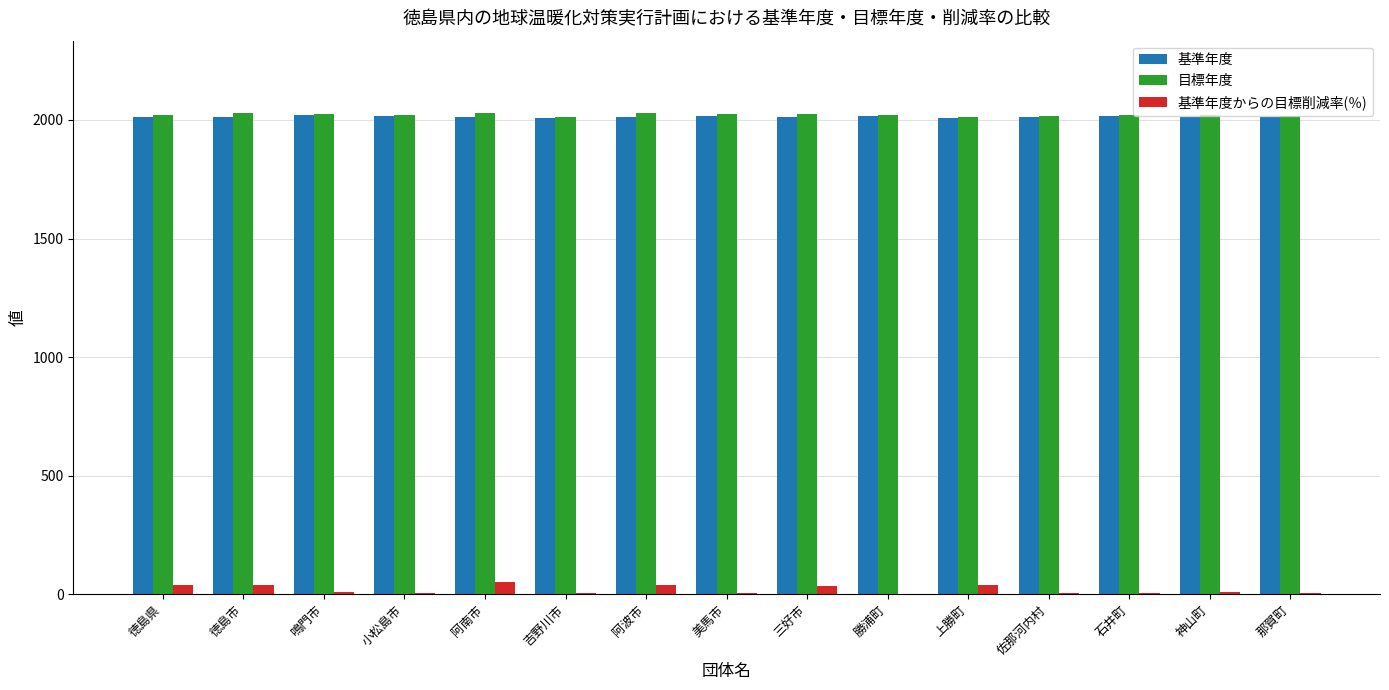

Is the value of 基準年度からの目標削減率(％) at 上勝町 greater than the value of 目標年度 at 美馬市?

No